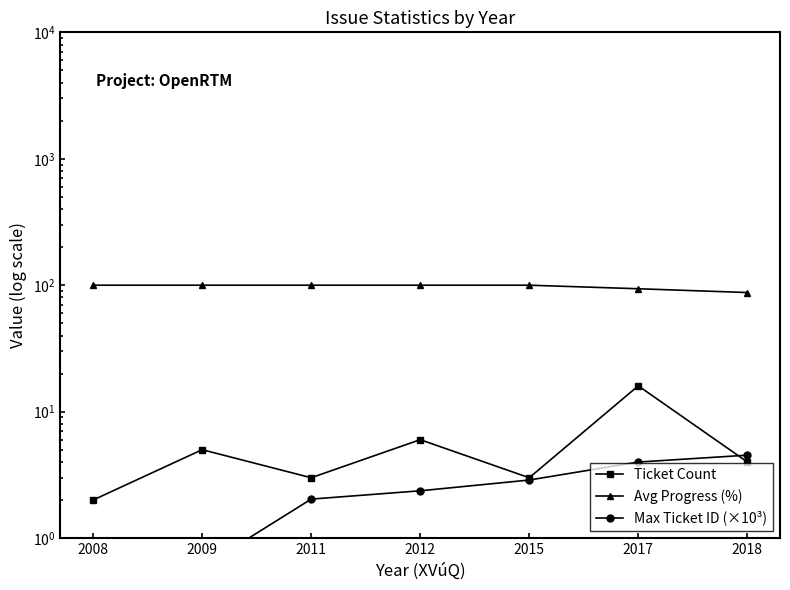

What is the maximum value shown in the chart?

100.0